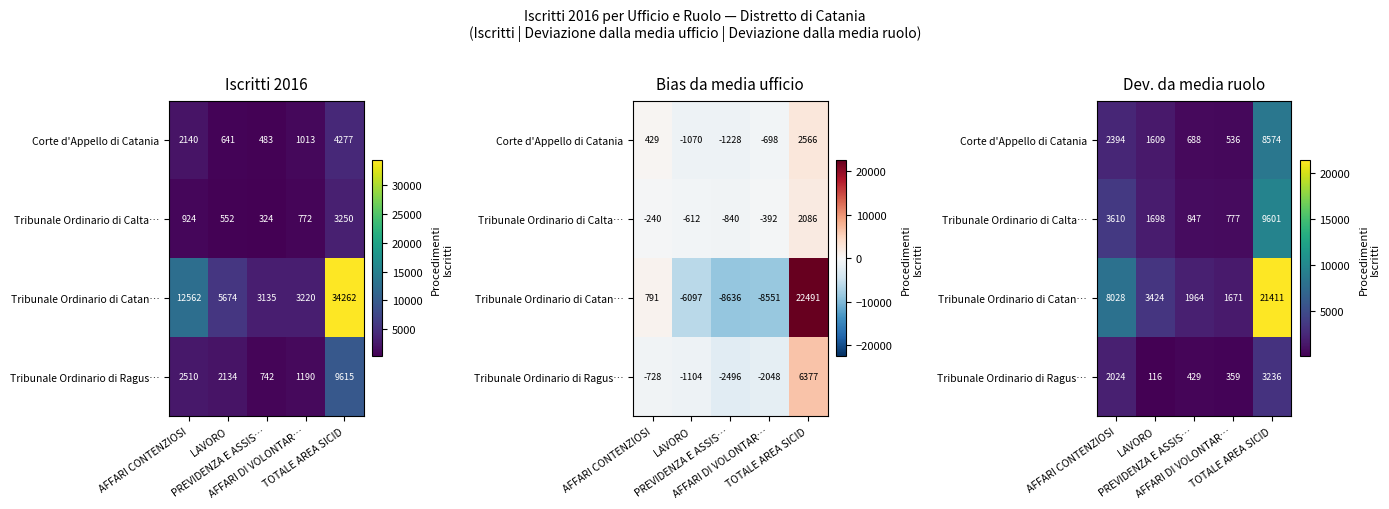

At AFFARI DI VOLONTAR…, list the series in order from largest to smallest.

Tribunale Ordinario di Catan…, Tribunale Ordinario di Calta…, Corte d'Appello di Catania, Tribunale Ordinario di Ragus…